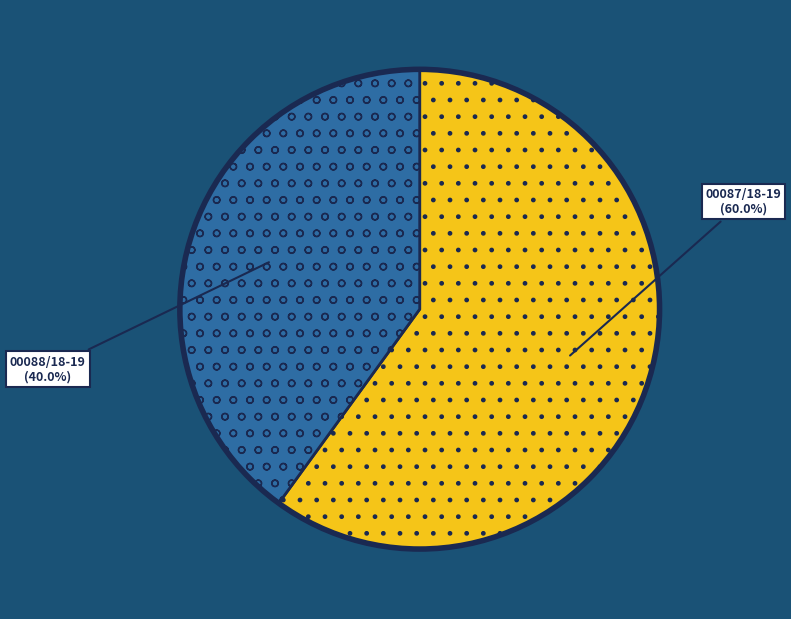

Which has a higher value, 00088/18-19 or 00087/18-19?

00087/18-19